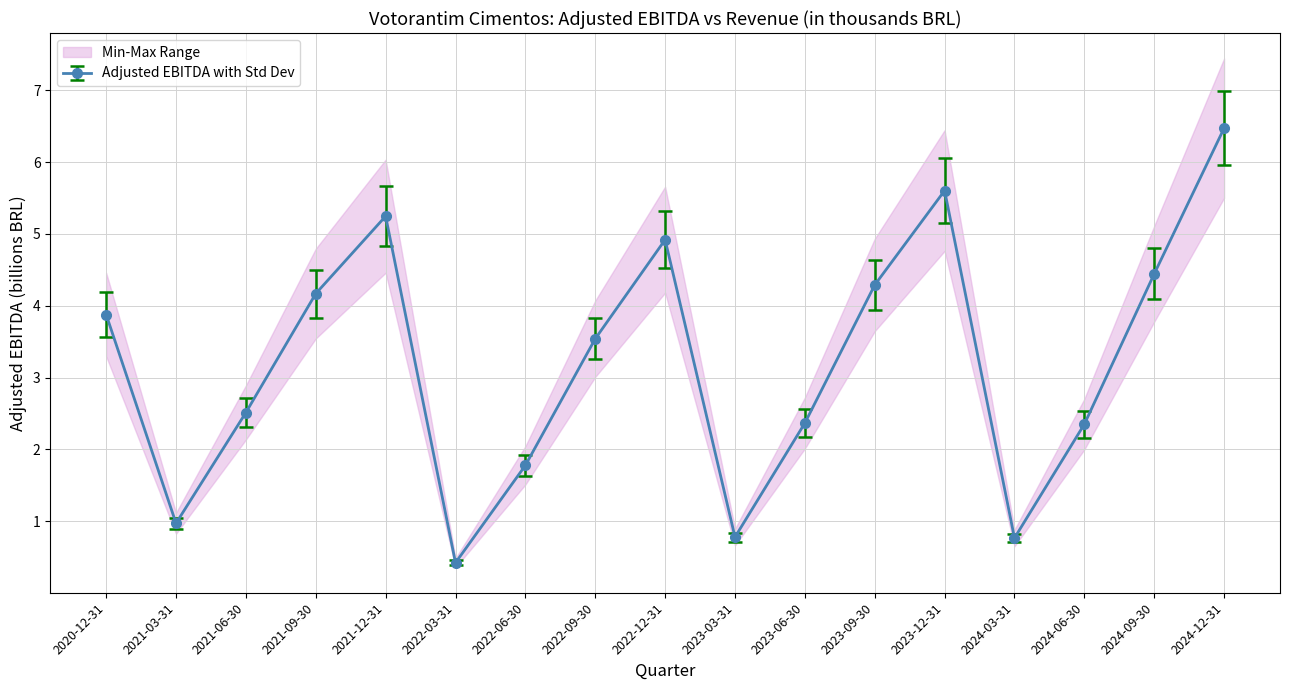

What position from the left is 2024-09-30?

16